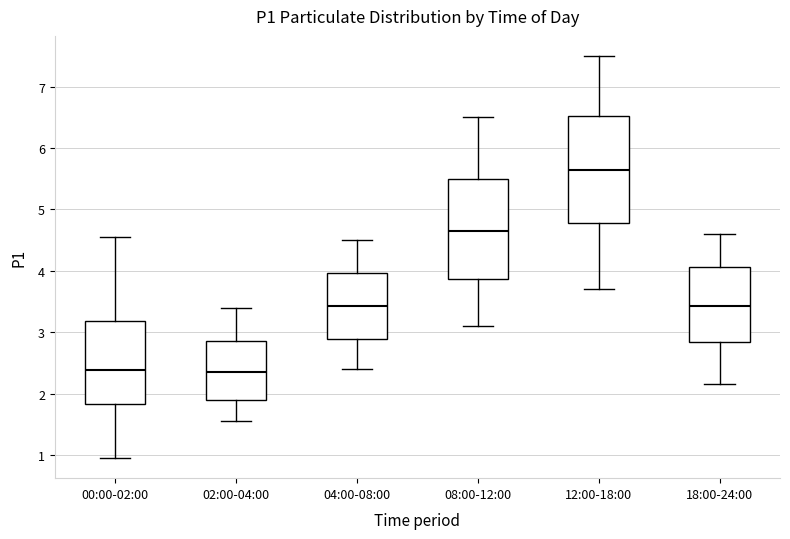

Reading left to right, read every box against the y-axis: the position of its median line, the range the box covers, and the ends of its whiskers. The values are not printed on the chart, so give them approximately, as read against the axis.

00:00-02:00: median 2.4, box 1.8 to 3.2, whiskers 1.0 to 4.6
02:00-04:00: median 2.4, box 1.9 to 2.9, whiskers 1.6 to 3.4
04:00-08:00: median 3.4, box 2.9 to 4.0, whiskers 2.4 to 4.5
08:00-12:00: median 4.7, box 3.9 to 5.5, whiskers 3.1 to 6.5
12:00-18:00: median 5.7, box 4.8 to 6.5, whiskers 3.7 to 7.5
18:00-24:00: median 3.4, box 2.8 to 4.1, whiskers 2.2 to 4.6